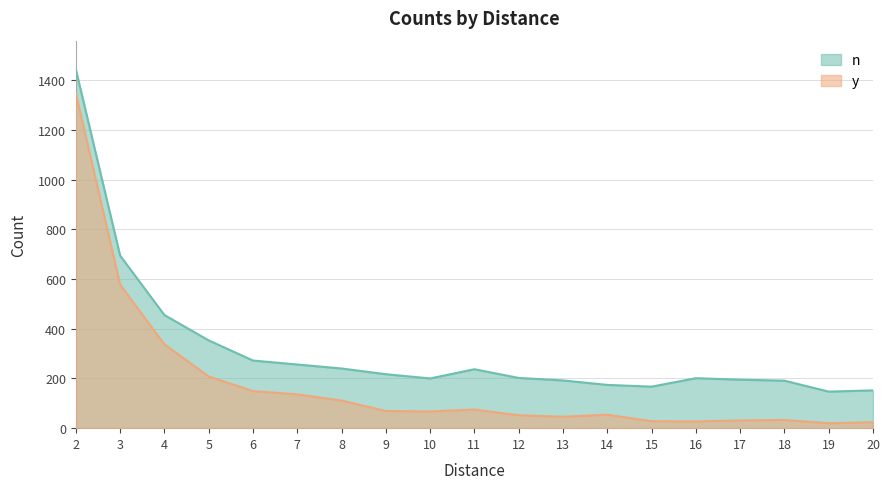

True or false: n has a value of 336 at 13.

False